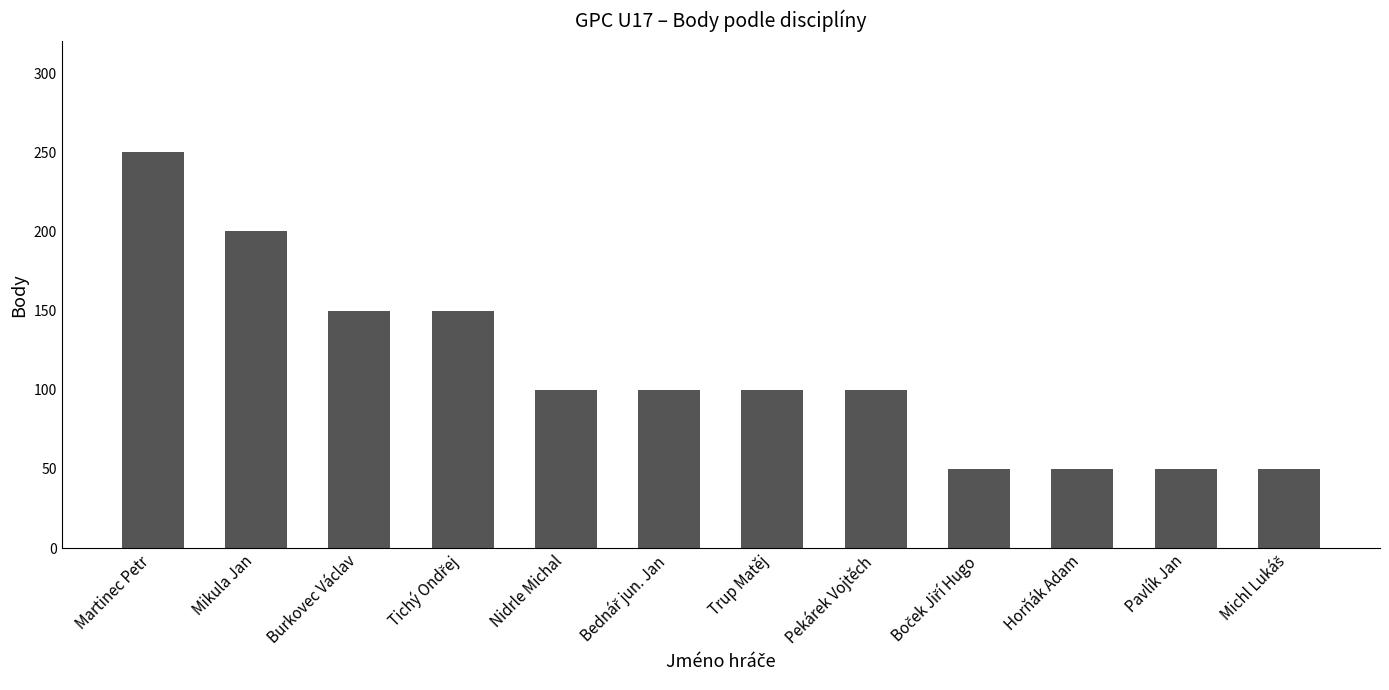

The chart shows a value of 50 at Pavlík Jan. True or false?

True